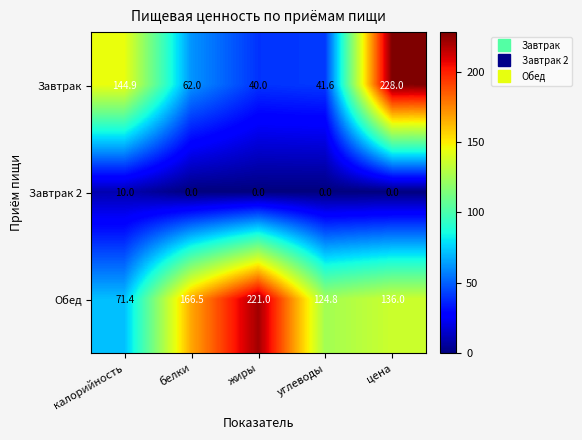

Where is Завтрак nearest to the value 134?

калорийность